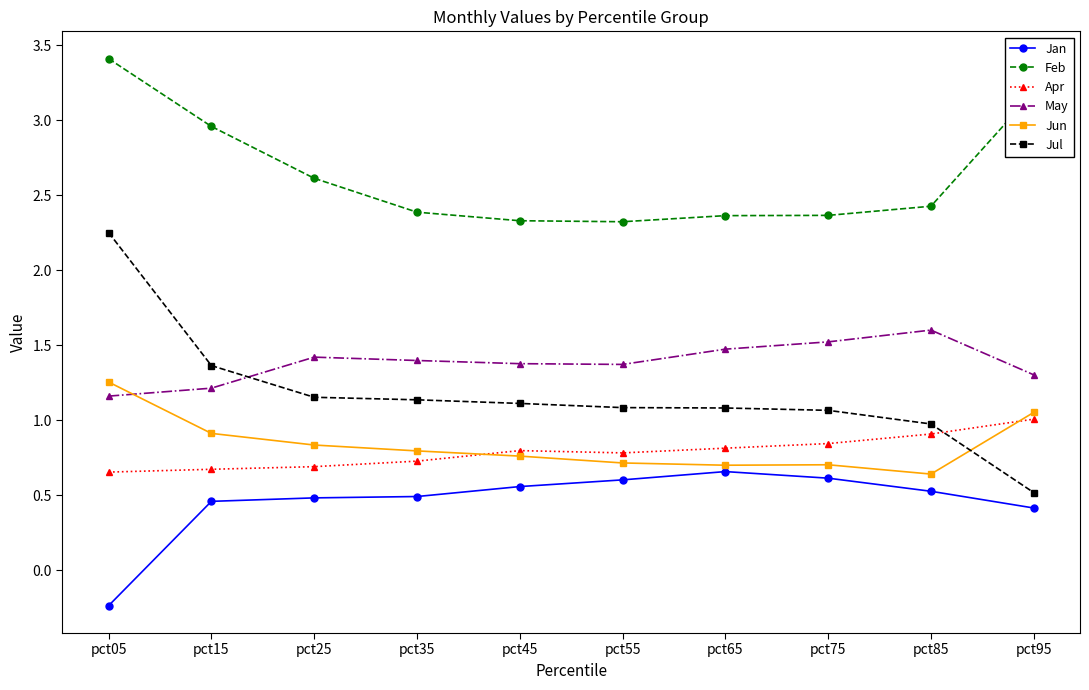

At which label is Jan closest to 0?

pct05